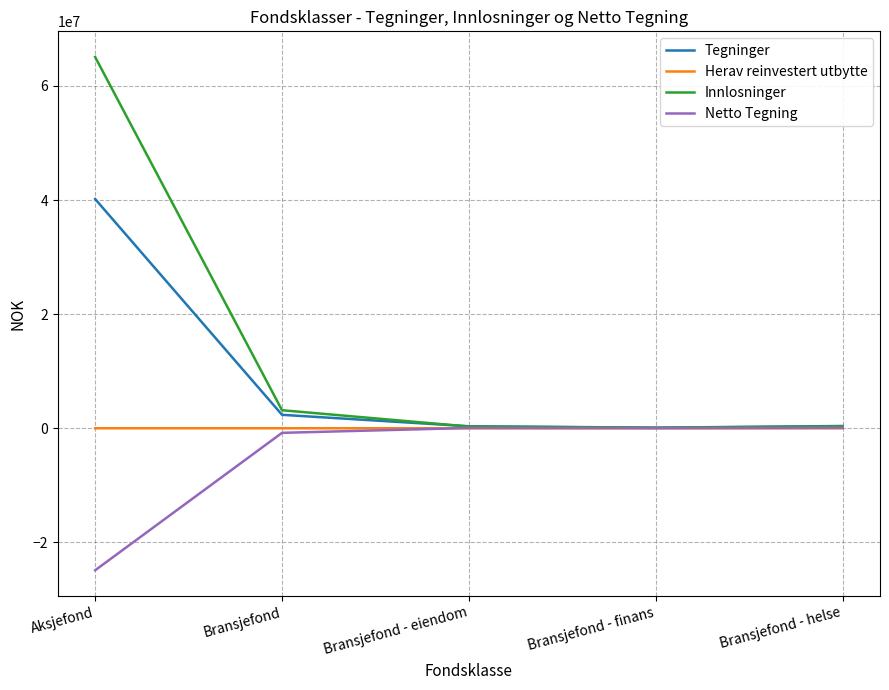

What position from the left is Bransjefond - finans?

4